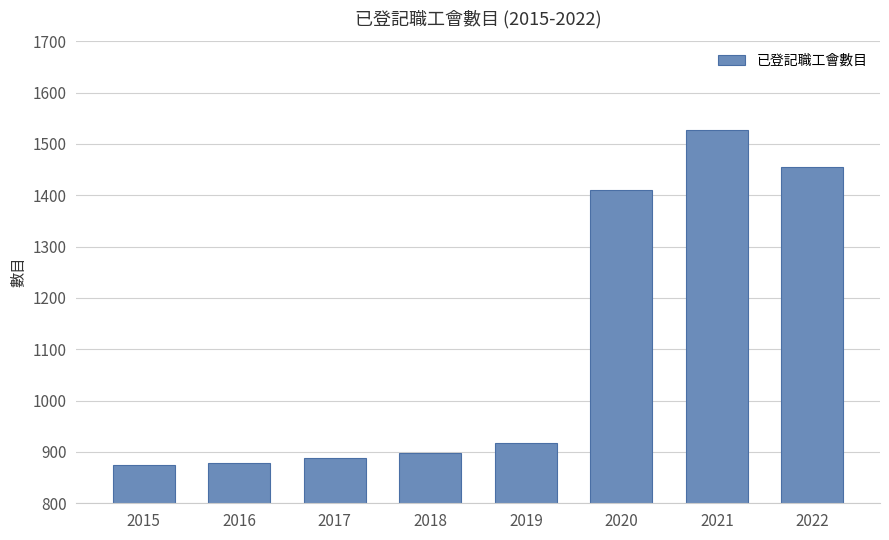

The value at 2015 is 410. True or false?

False